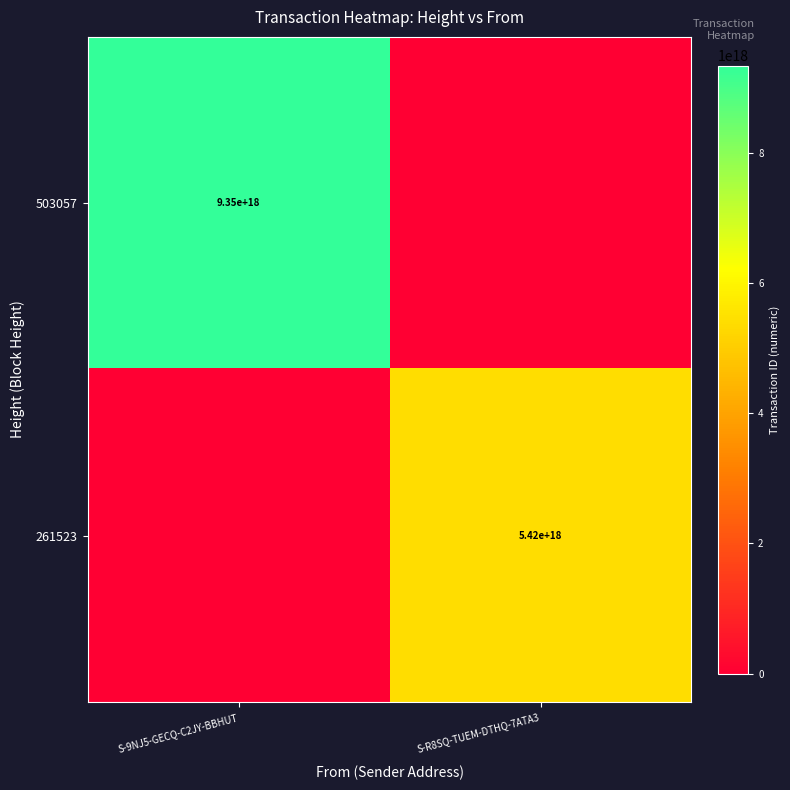

The 261523 series shows 5420000000000000000 at S-R8SQ-TUEM-DTHQ-7ATA3. True or false?

True